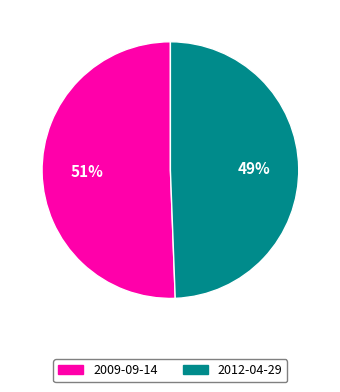

How many segments does this pie chart have?

2